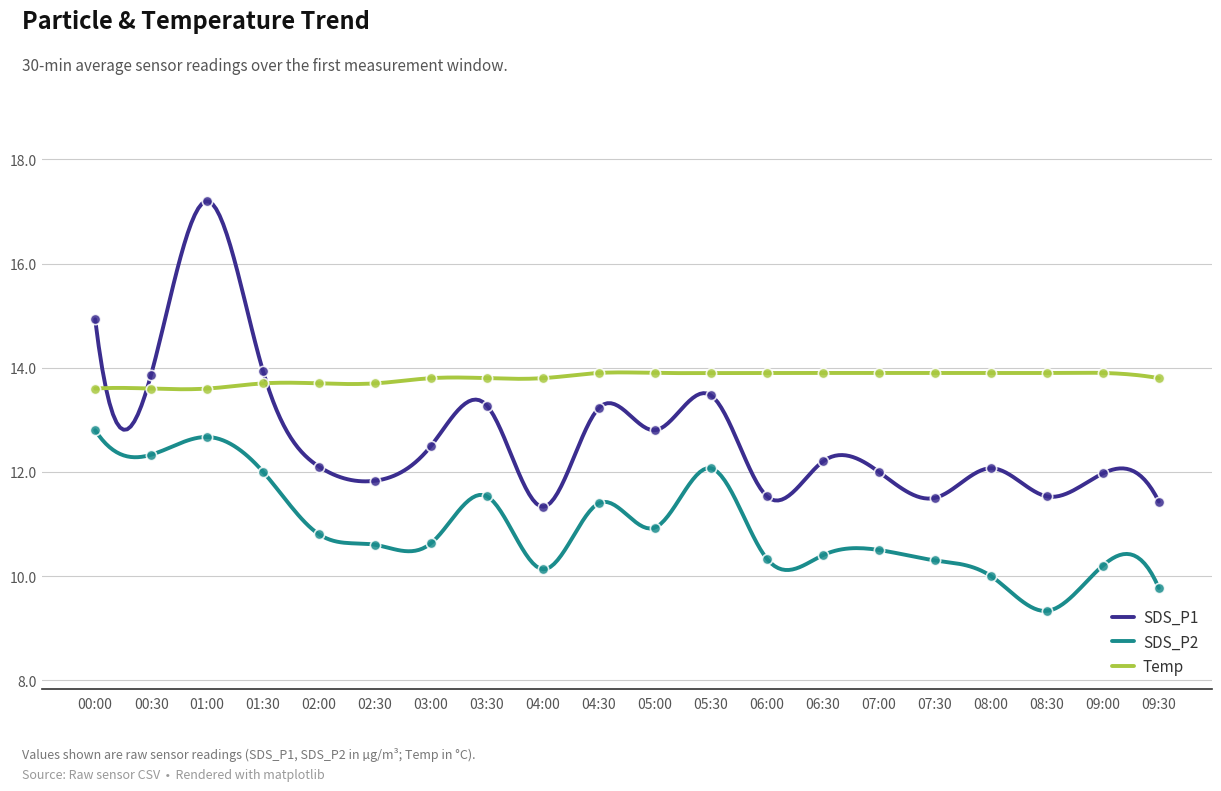

What is the total value across all series at 07:30?

35.7